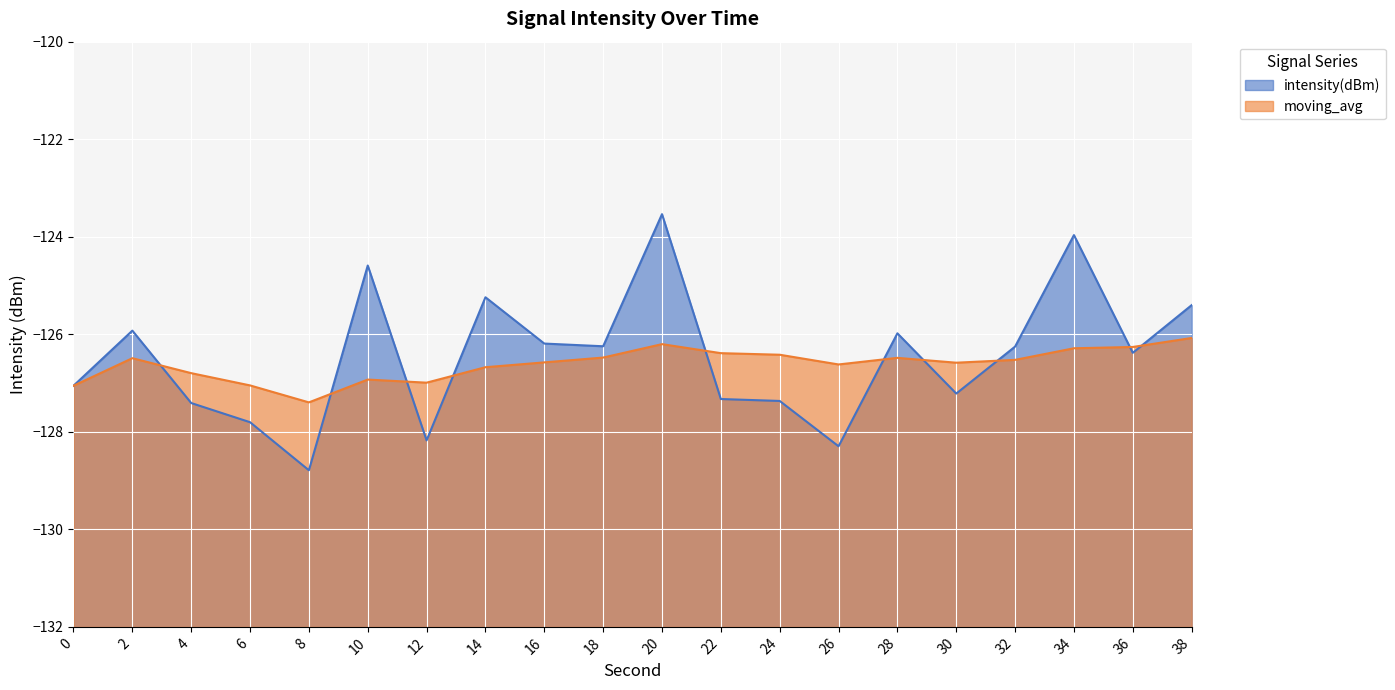

What is the value of the moving_avg point at the 19th from the left?

-126.3